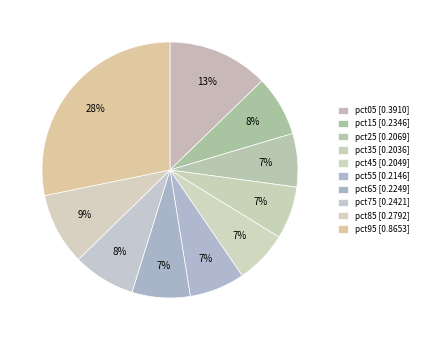

Count the number of slices in the pie.

10